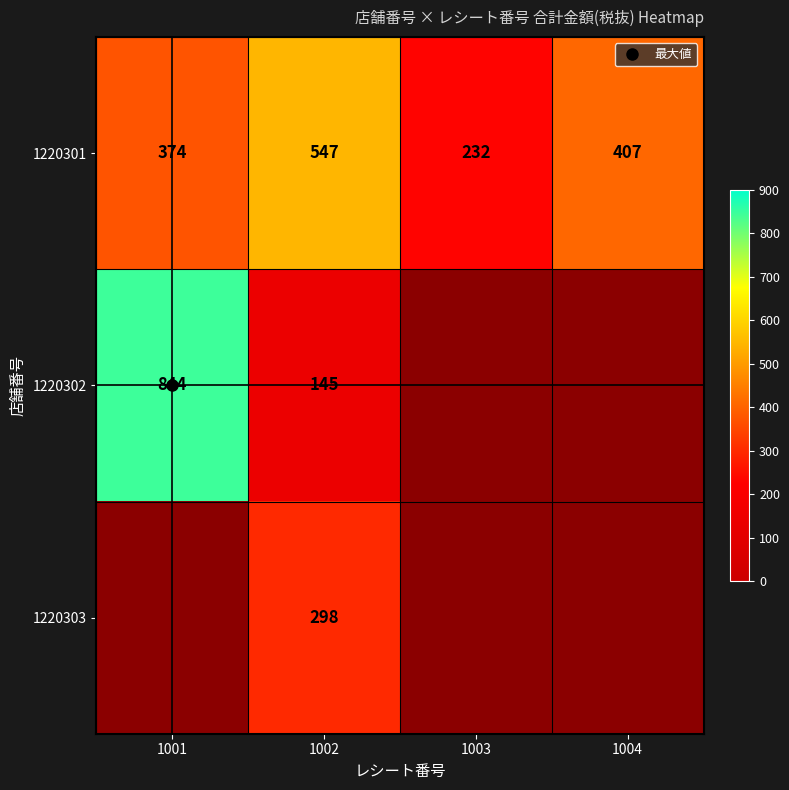

Which series has the largest total across all categories?

1220301